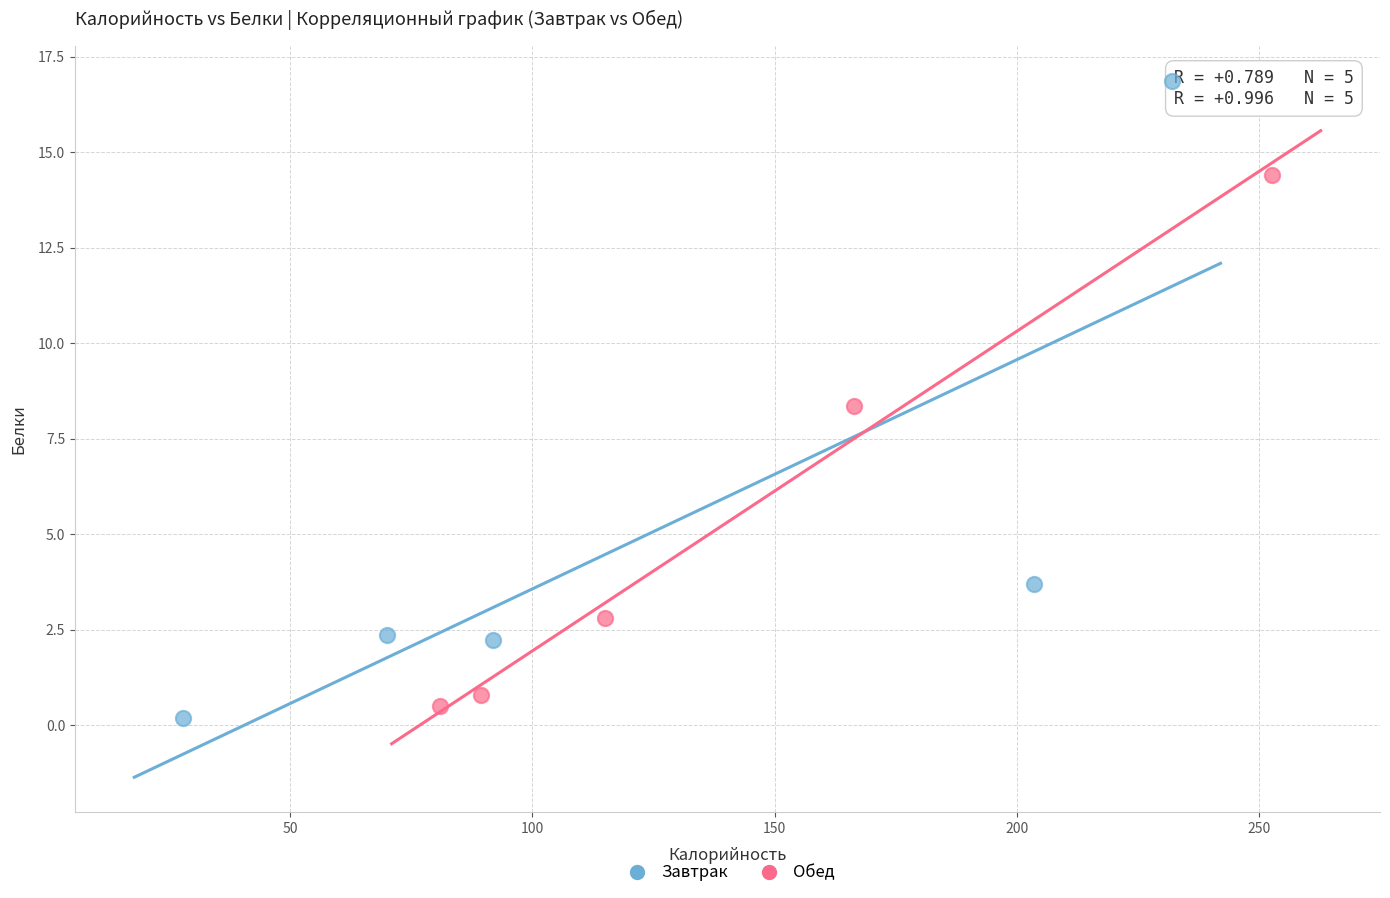

Which series reaches the maximum Y coordinate?

Завтрак